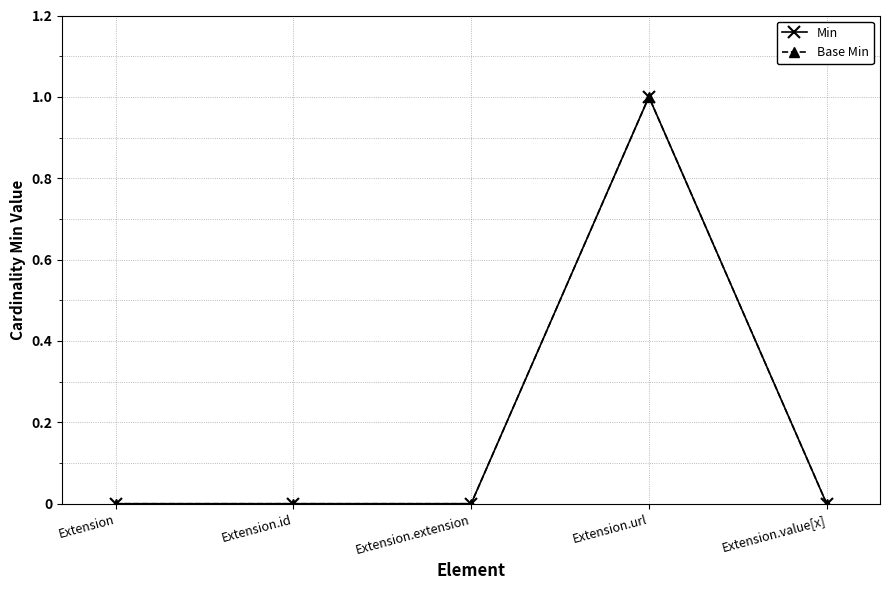

What is the difference between the maximum and minimum values in the Base Min series?

1